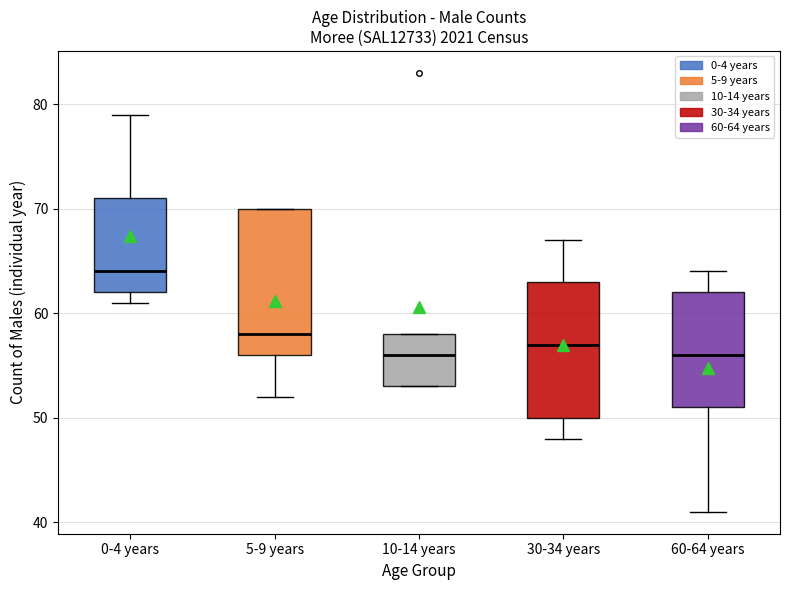

Where does the median line of the box for 10-14 years sit on the y-axis? The values are not printed on the chart, so give them approximately, as read against the axis.

56